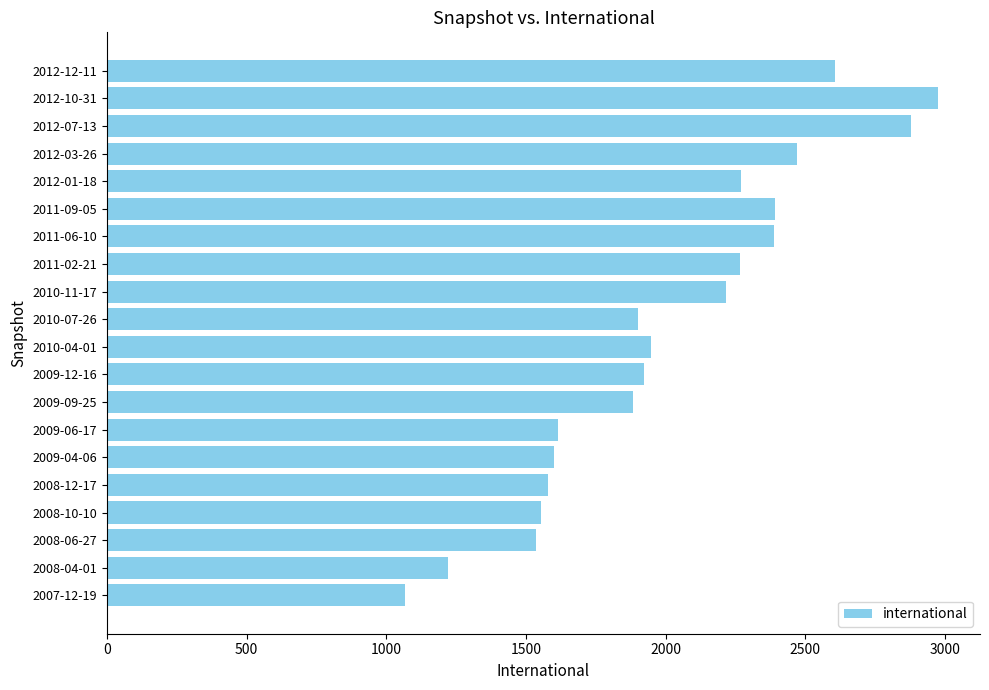

The value at 2012-03-26 is 2470. True or false?

True